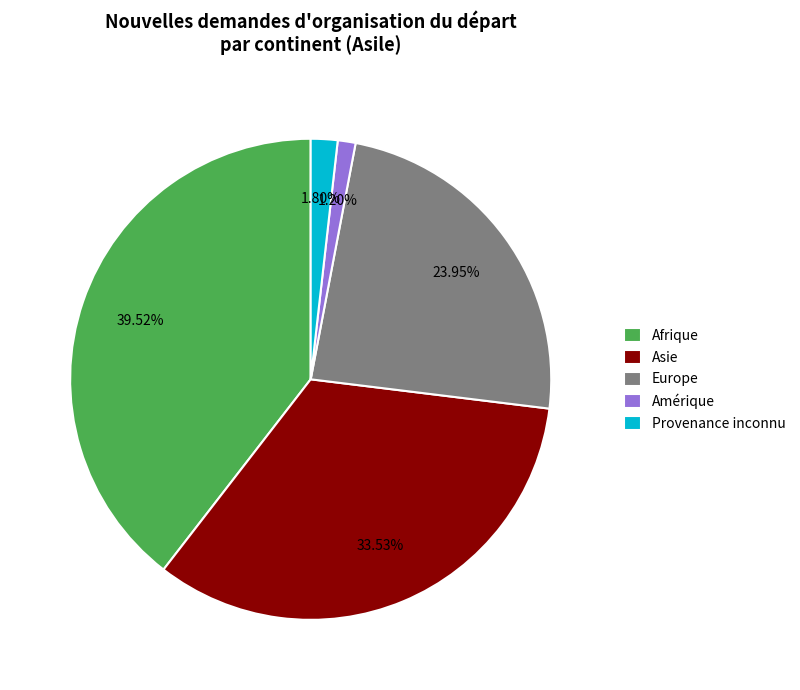

Count the number of slices in the pie.

5